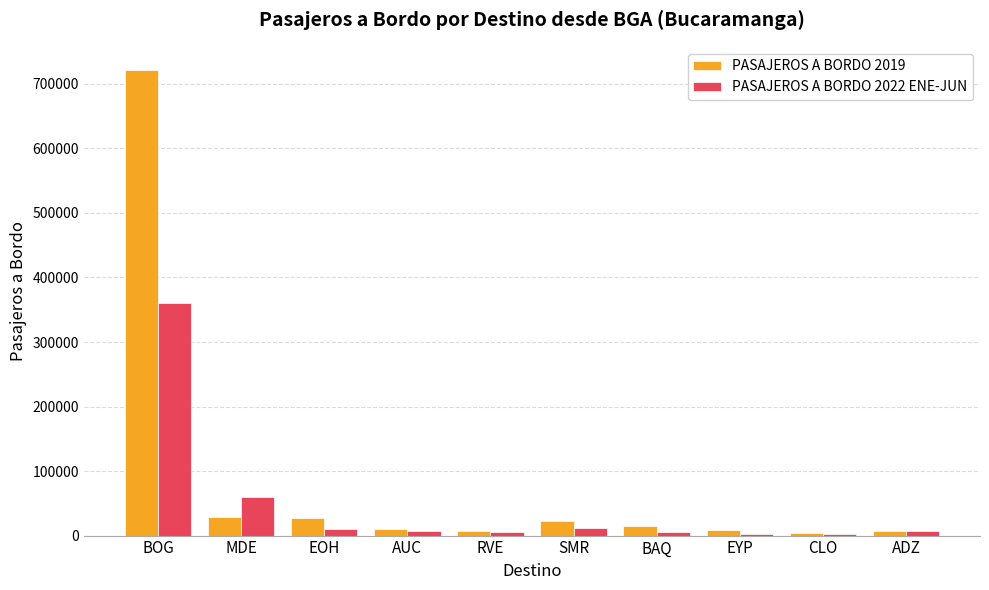

Count the number of data series in this chart.

2